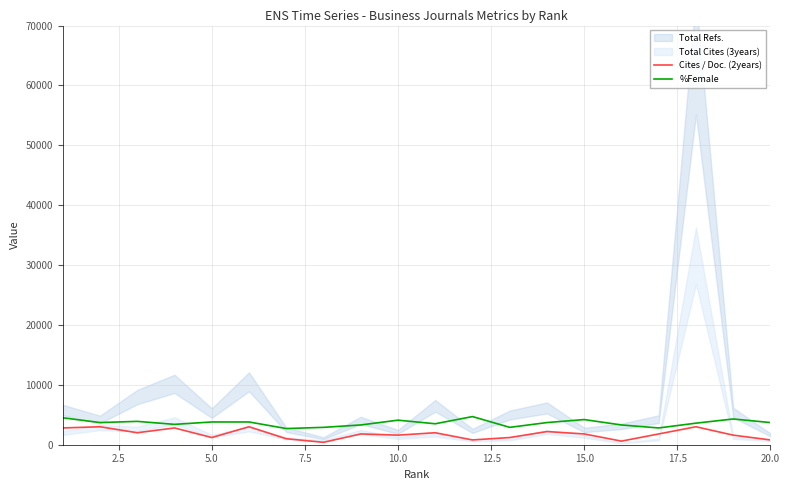

How many values in the %Female series exceed 3700?

8